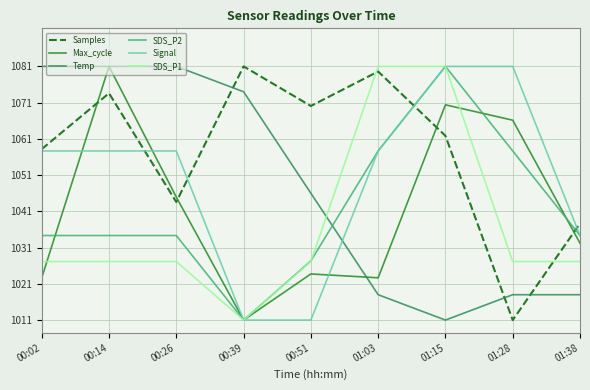

Where is the first local minimum for Max_cycle?

00:39